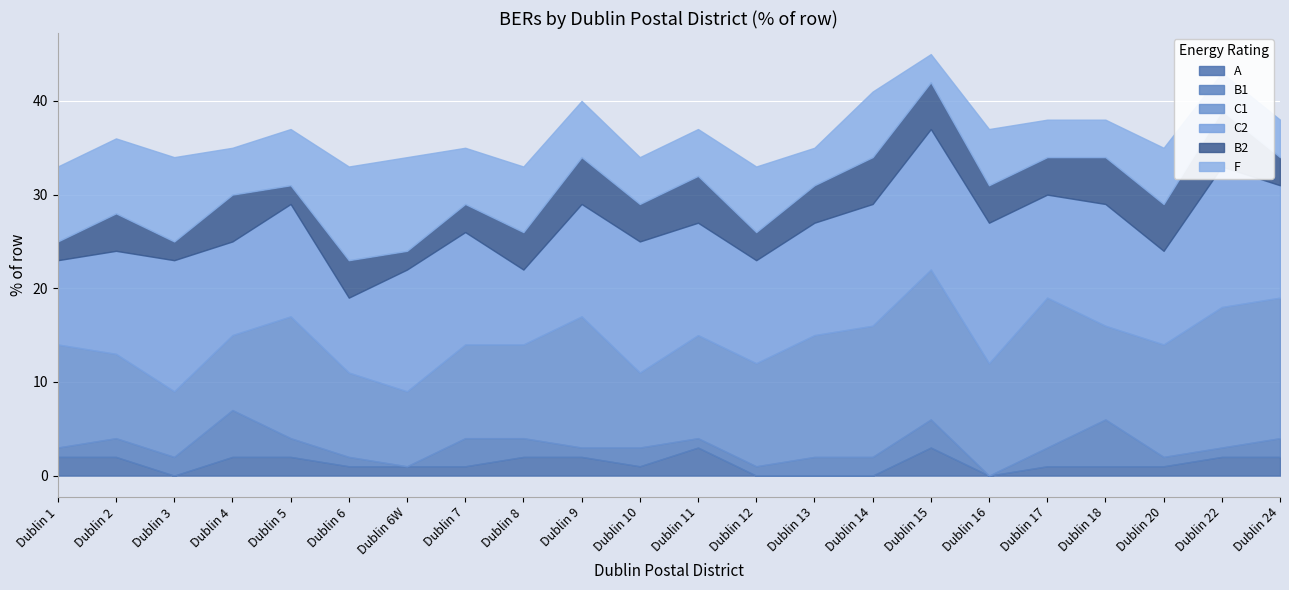

What are all the series names shown in the legend?

A, B1, C1, C2, B2, F